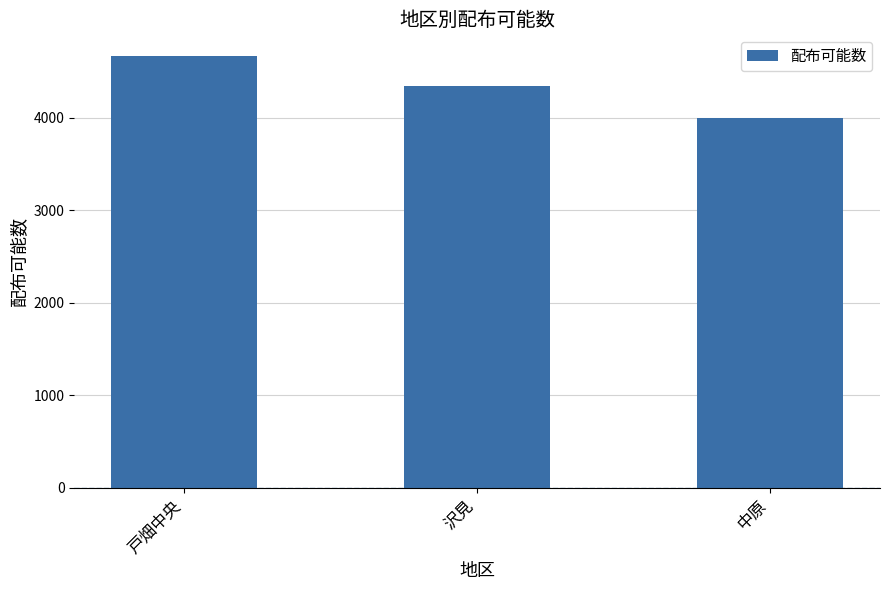

At which label does the data first exceed 4350?

戸畑中央